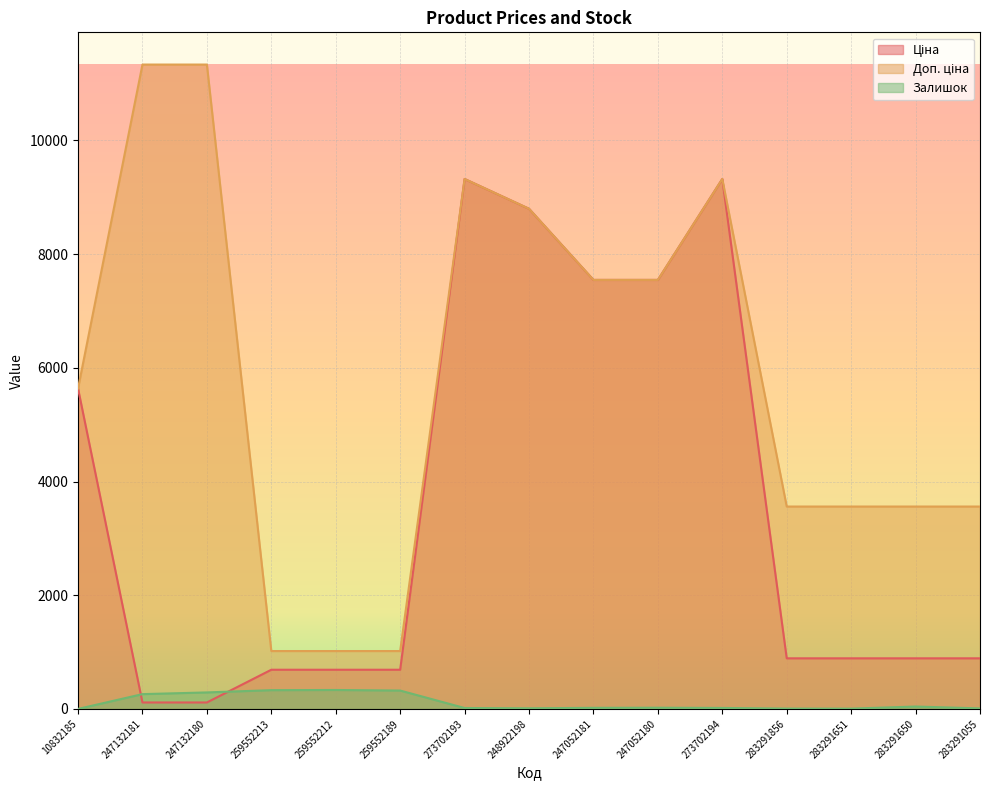

At how many categories does at least one series exceed 3430?

12